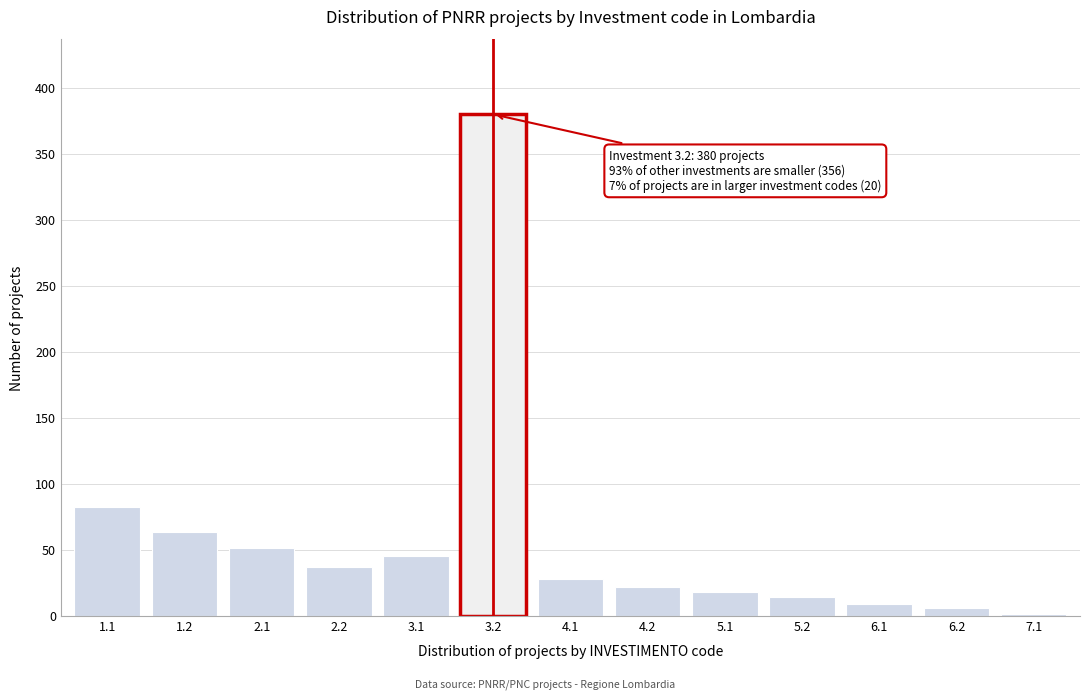

Reading left to right, list all the values displayed in this chart.

1.1=82	1.2=63	2.1=51	2.2=37	3.1=45	3.2=380	4.1=28	4.2=22	5.1=18	5.2=14	6.1=9	6.2=6	7.1=1